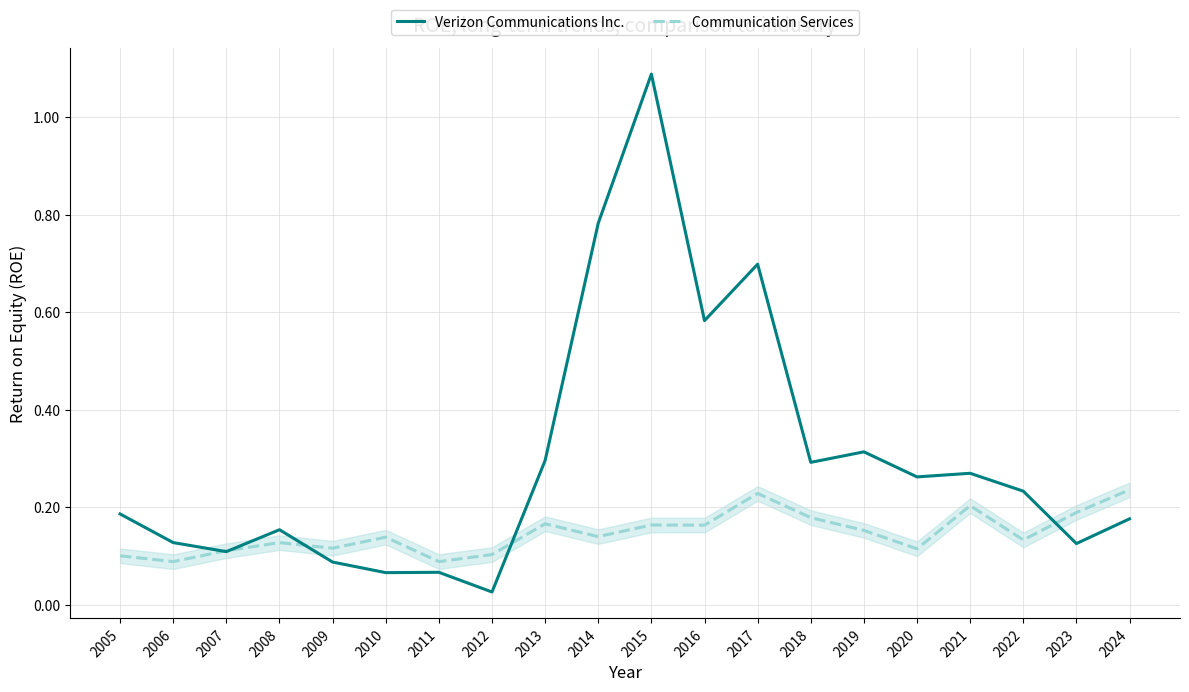

What is the highest value of the Verizon Communications Inc. series?

1.1